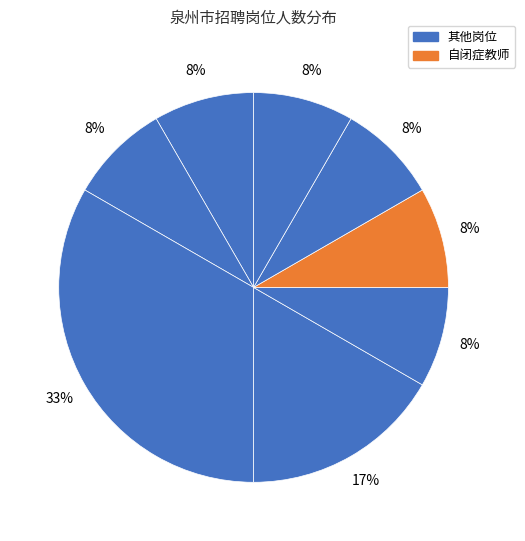

How many slices are in this pie chart?

8